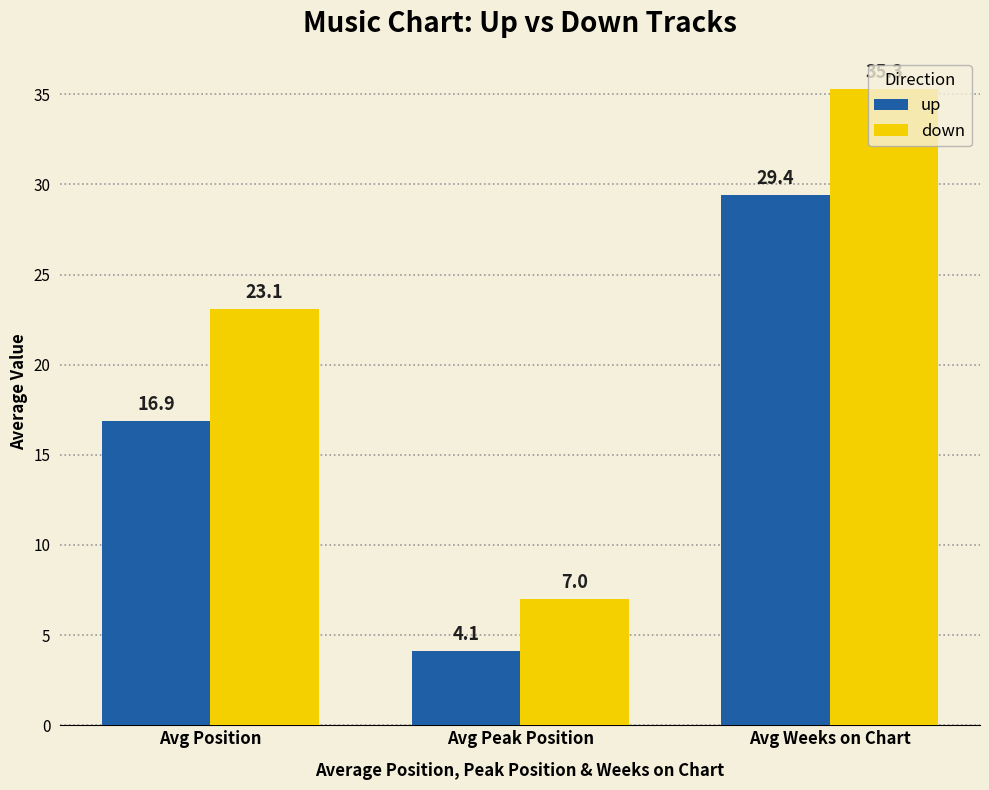

What is the label of the 3rd bar from the right?

Avg Position